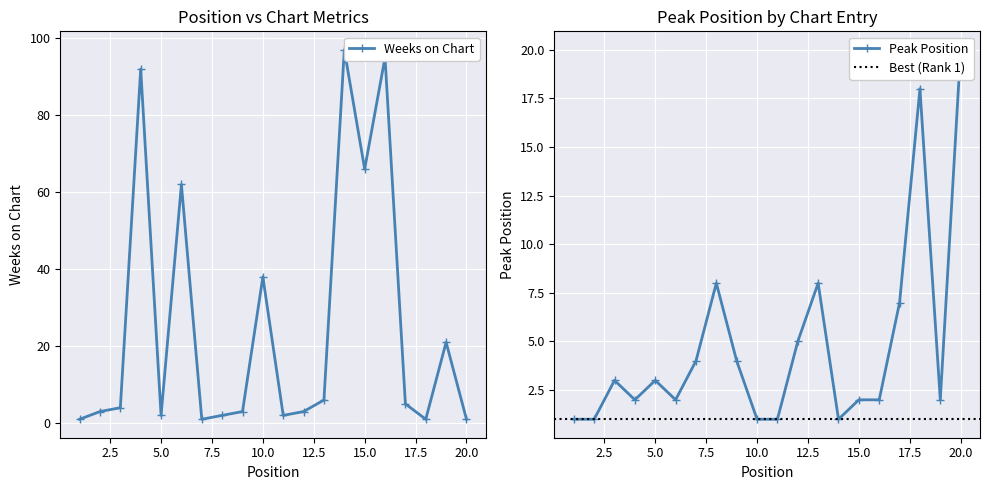

What is the difference between the highest and lowest values at 10?

37